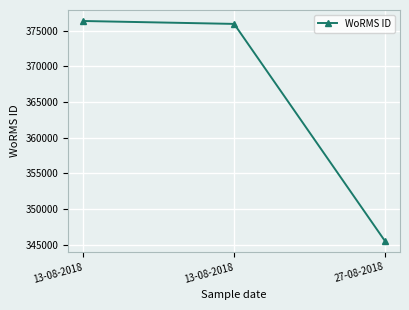

How many data points are less than 375951?

1